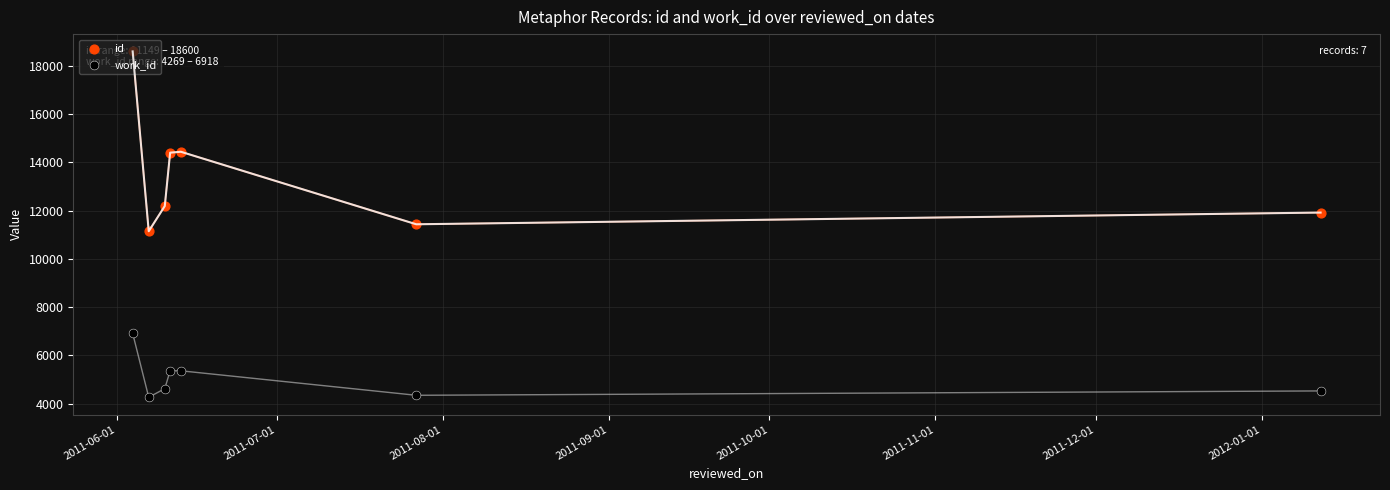

What are all the series names shown in the legend?

id, work_id